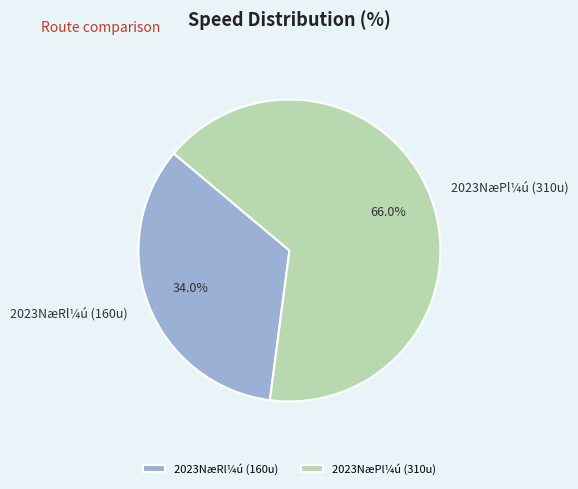

Which category has the smallest portion of the pie?

2023NæRl¼ú (160u)